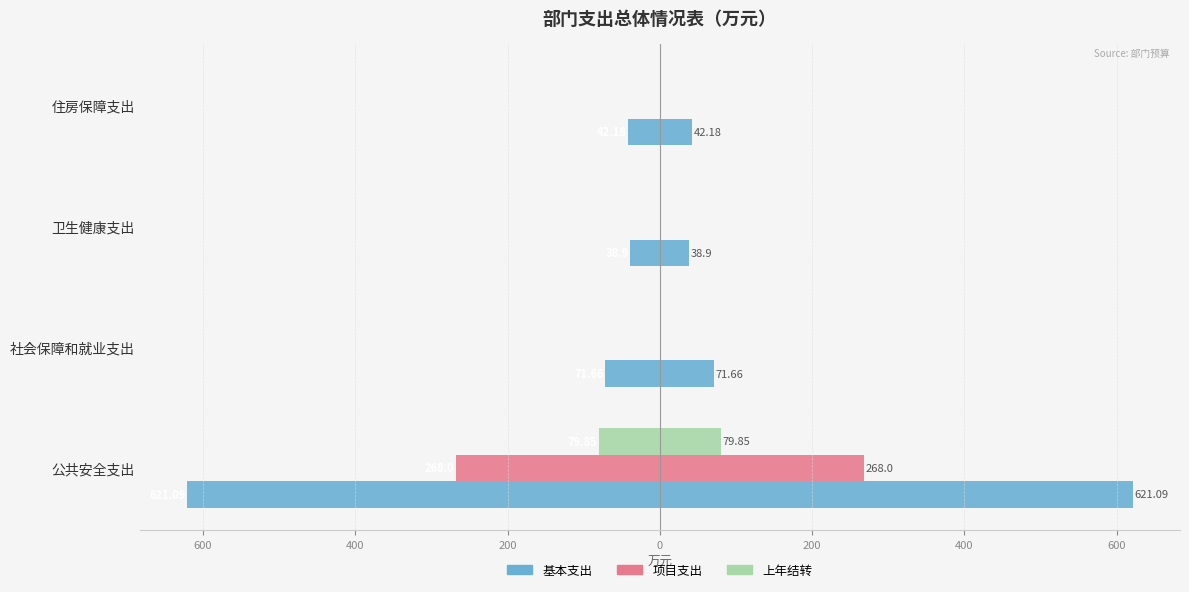

Between 住房保障支出 and 卫生健康支出, which is larger?

卫生健康支出